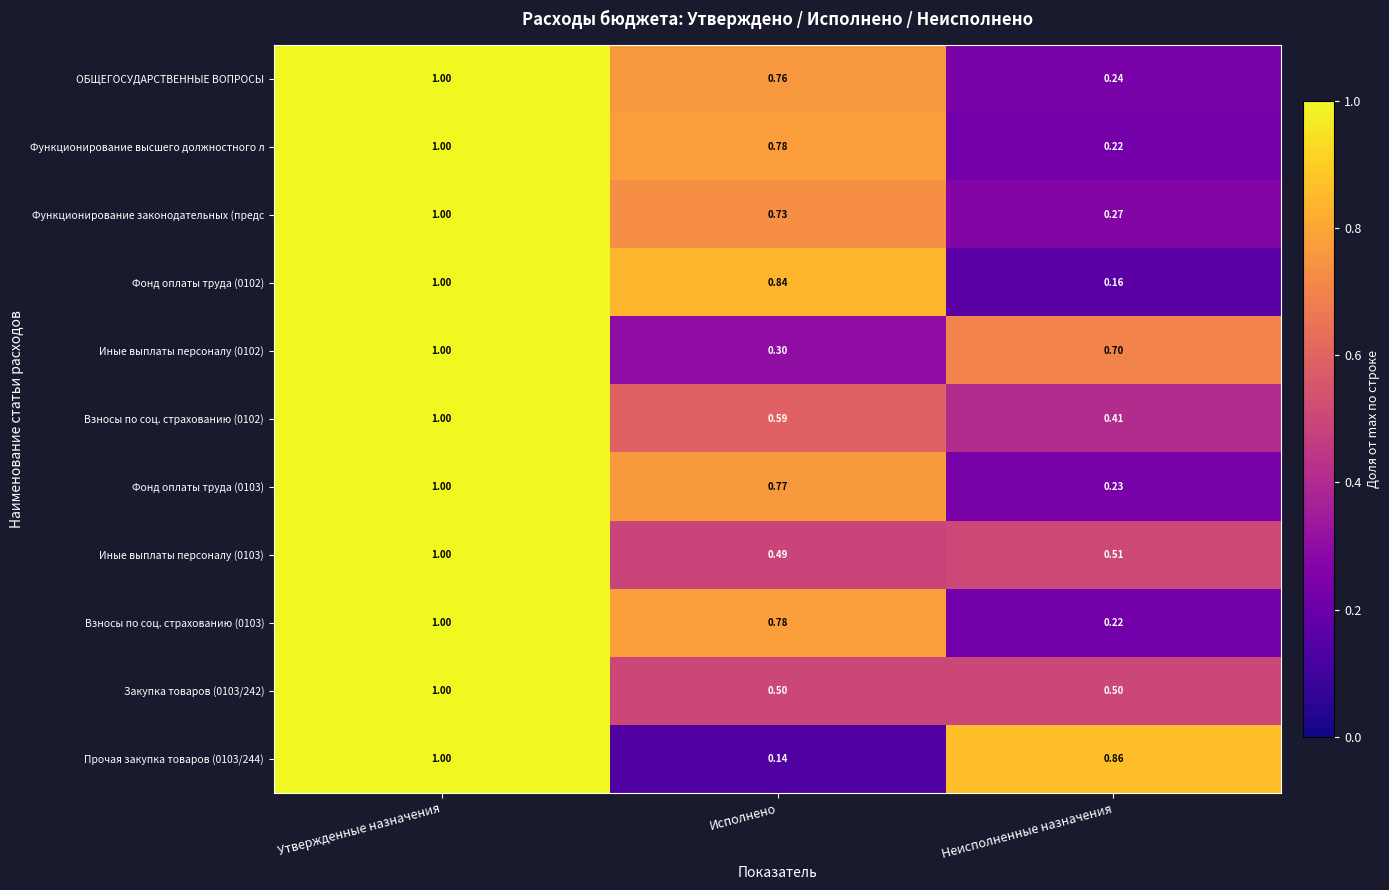

At how many categories does at least one series exceed 0?

3